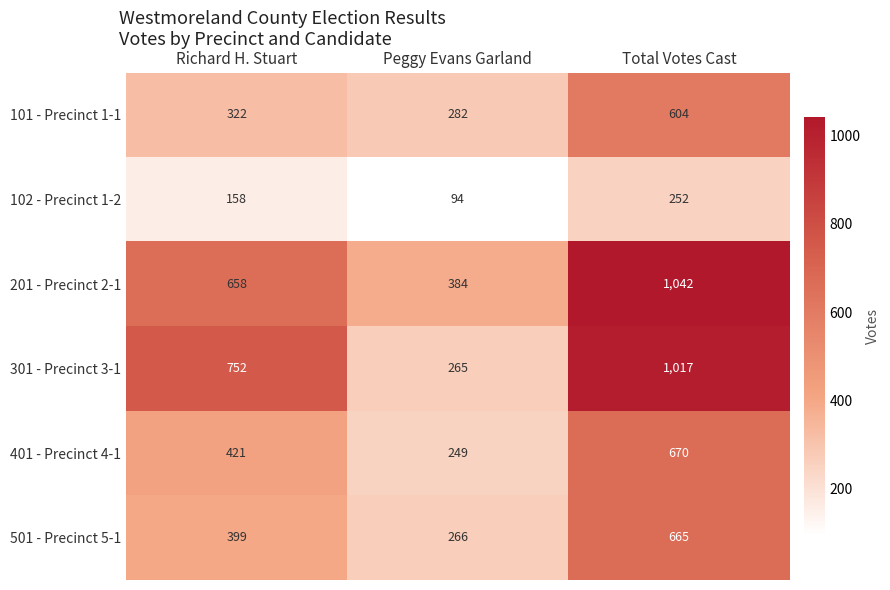

Reading right to left, what are all the values shown in this chart?

101 - Precinct 1-1: 604	282	322
102 - Precinct 1-2: 252	94	158
201 - Precinct 2-1: 1042	384	658
301 - Precinct 3-1: 1017	265	752
401 - Precinct 4-1: 670	249	421
501 - Precinct 5-1: 665	266	399